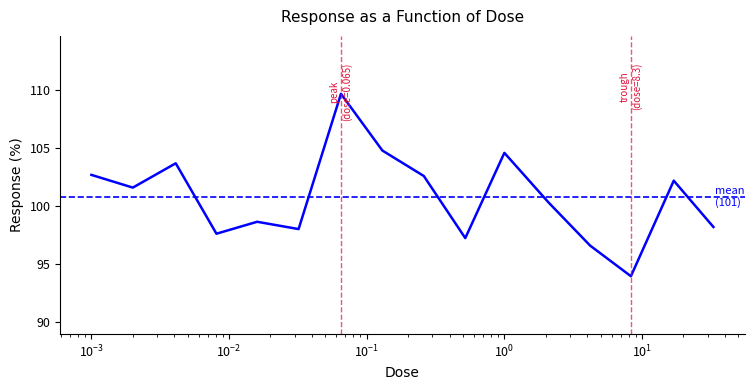

List the labels in order of value, largest first.

0.065, 0.13, 1.0, 0.0041, 0.001, 0.26, 17.0, 0.002, 2.1, 0.016, 33.0, 0.032, 0.0081, 0.52, 4.2, 8.3